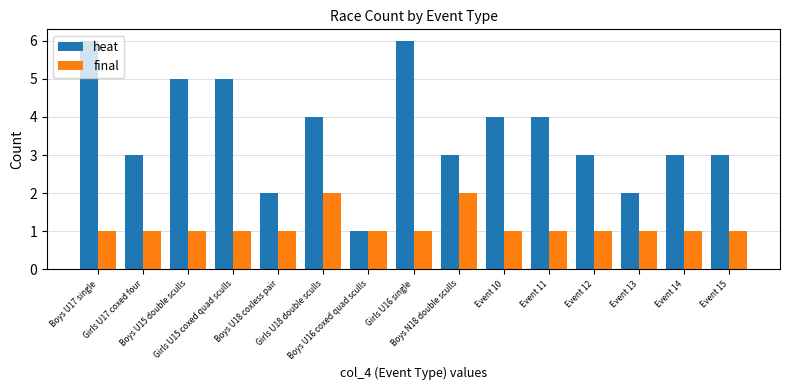

What is the greatest value displayed?

6